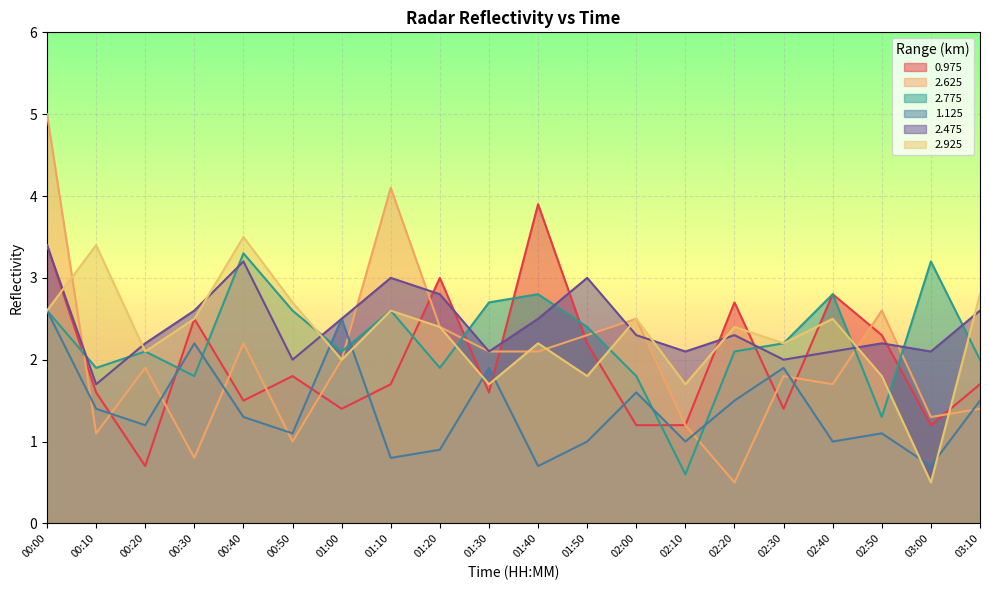

At 01:20, list the series in order from largest to smallest.

0.975, 2.475, 2.625, 2.925, 2.775, 1.125